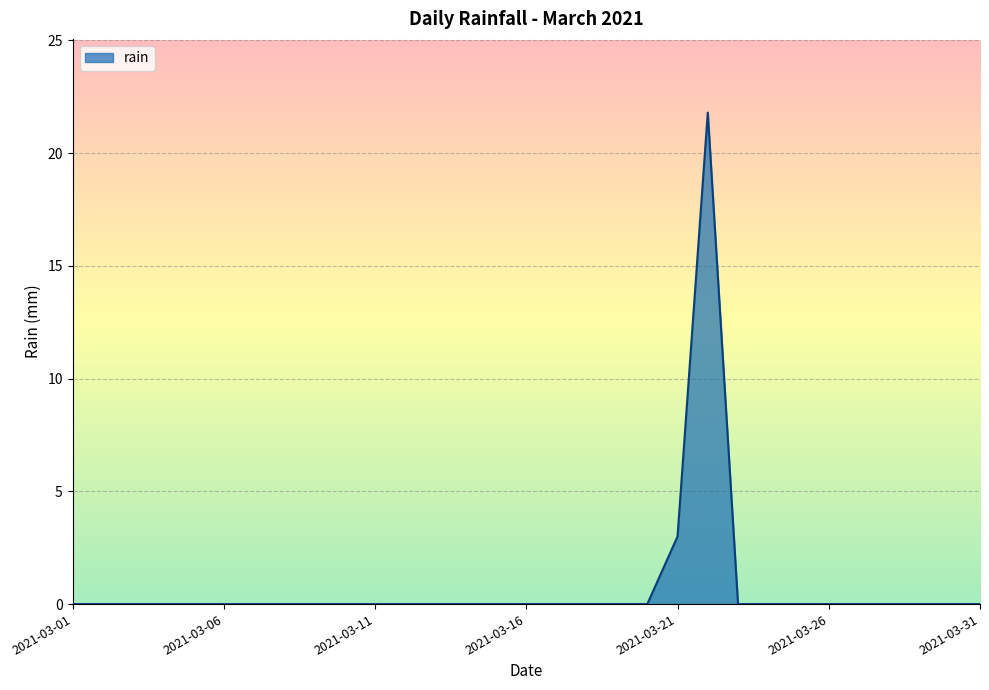

What is the difference between the second highest and minimum values?

3.0